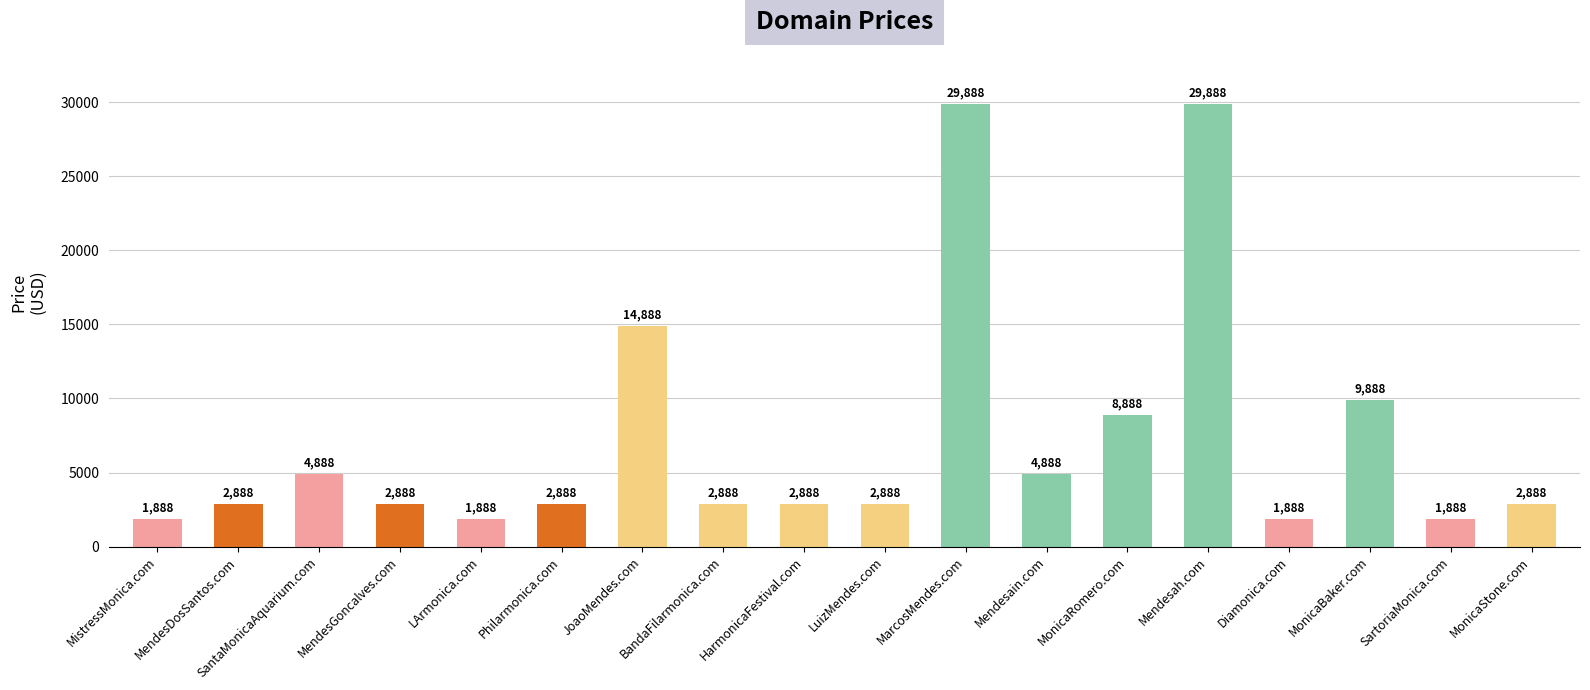

What value does the data have at MonicaStone.com?

2888